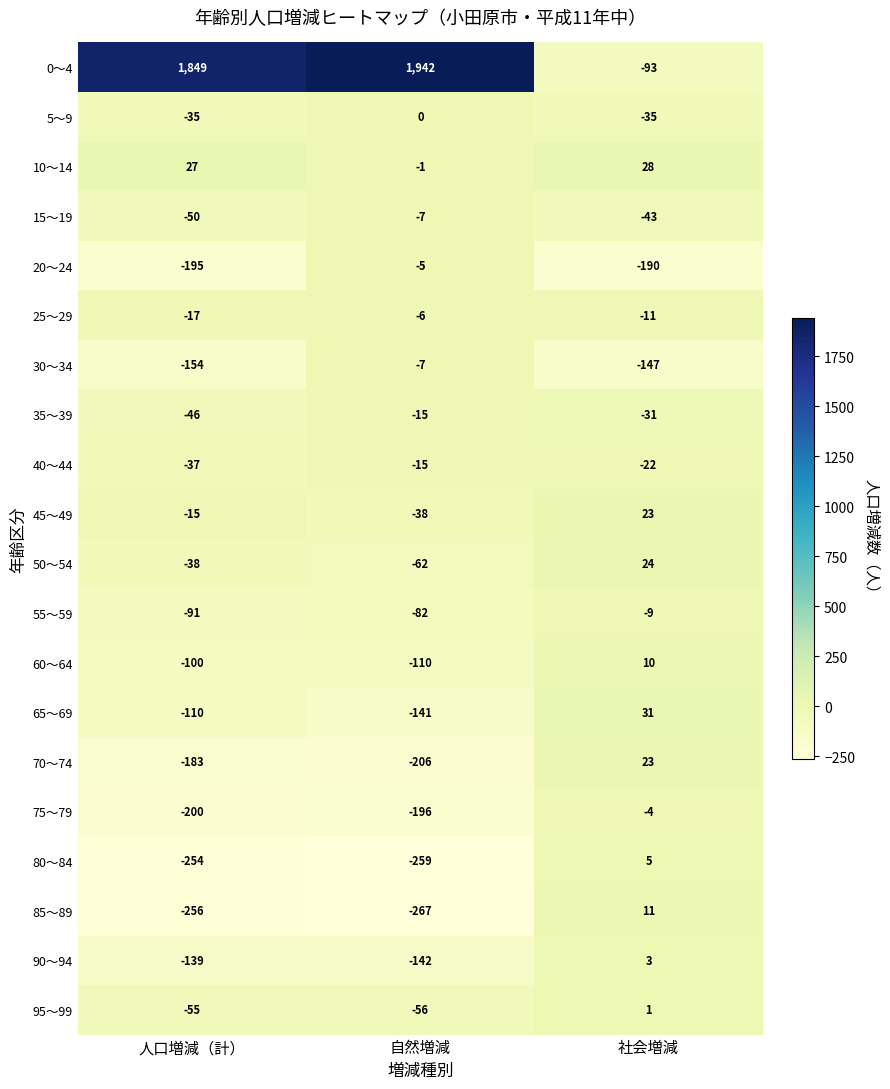

Is the value of 55～59 at 人口増減（計） greater than the value of 65～69 at 人口増減（計）?

Yes